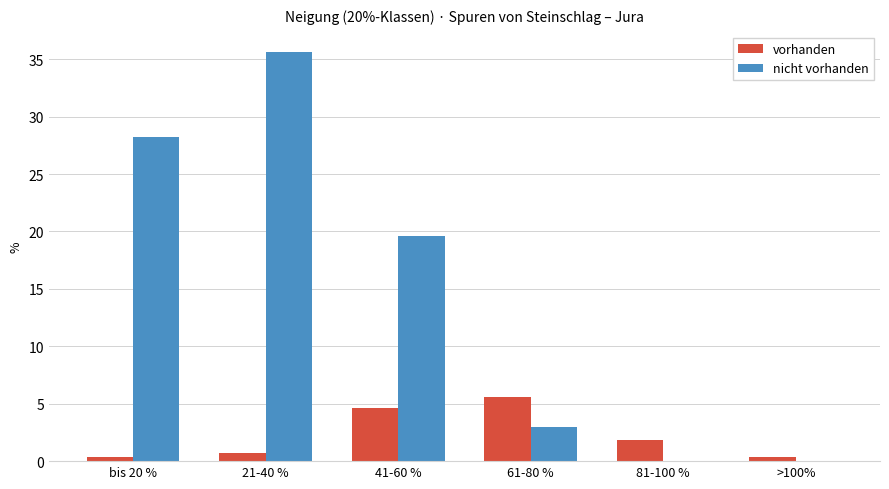

How many series are shown in this chart?

2